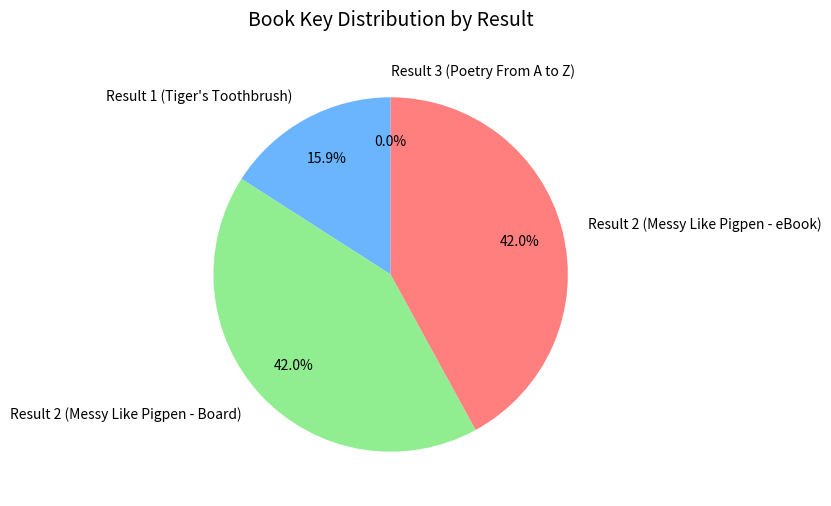

To the nearest percent, what is the average slice percentage?

25%